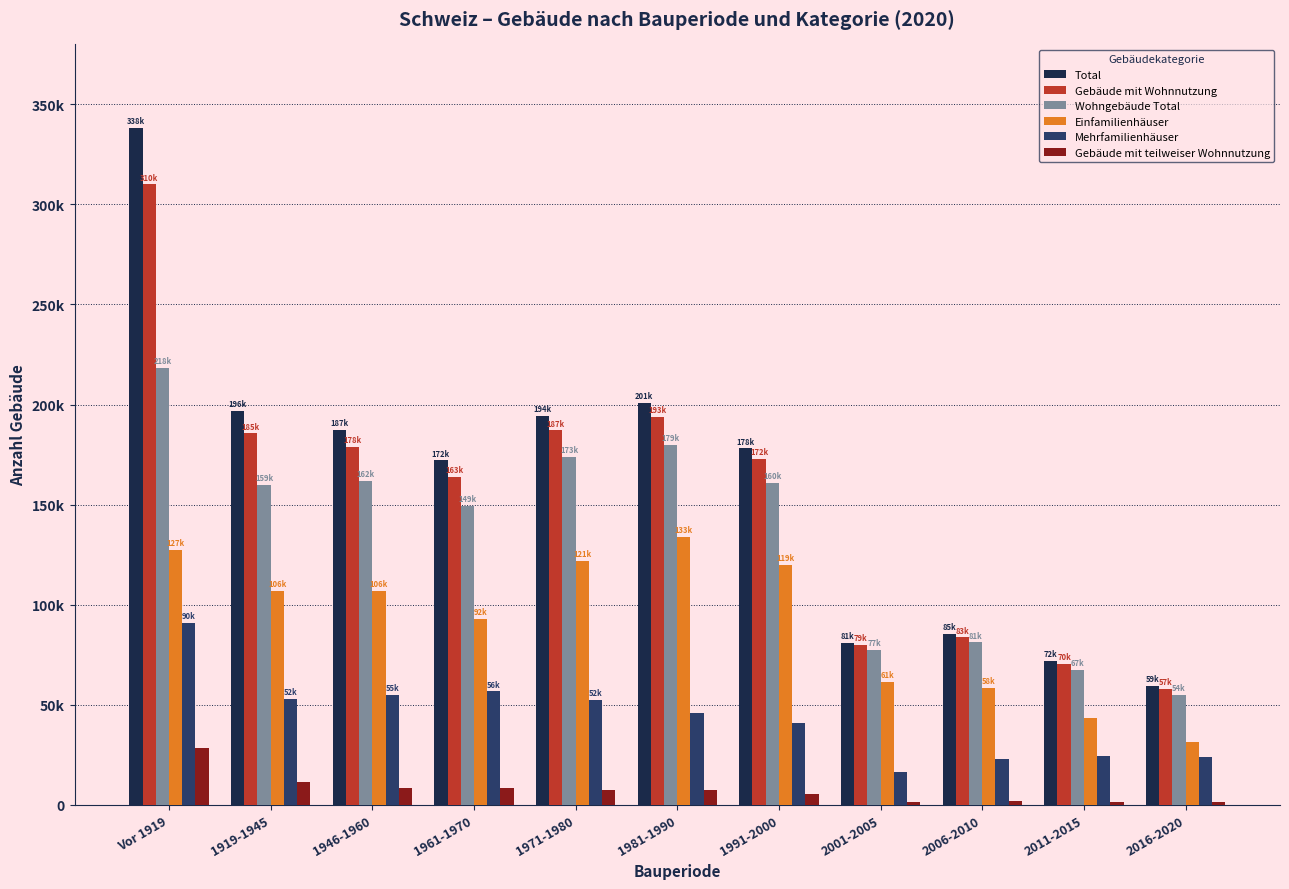

What is the value of the Einfamilienhäuser bar at the 5th from the left?

121713